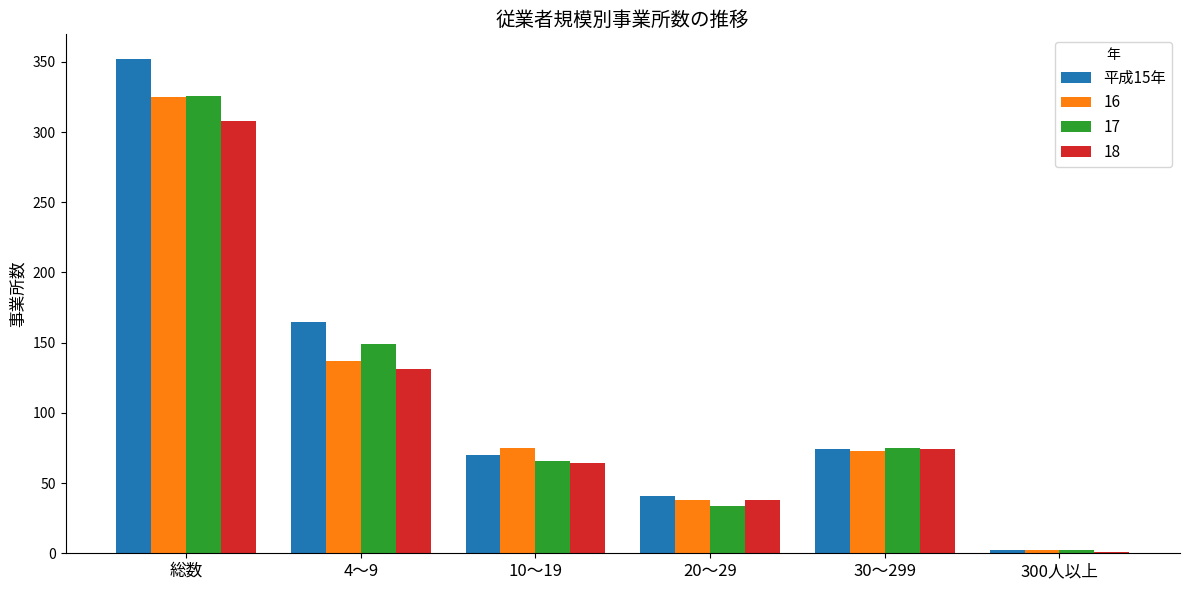

Which series changed the most between 20～29 and 30～299?

17